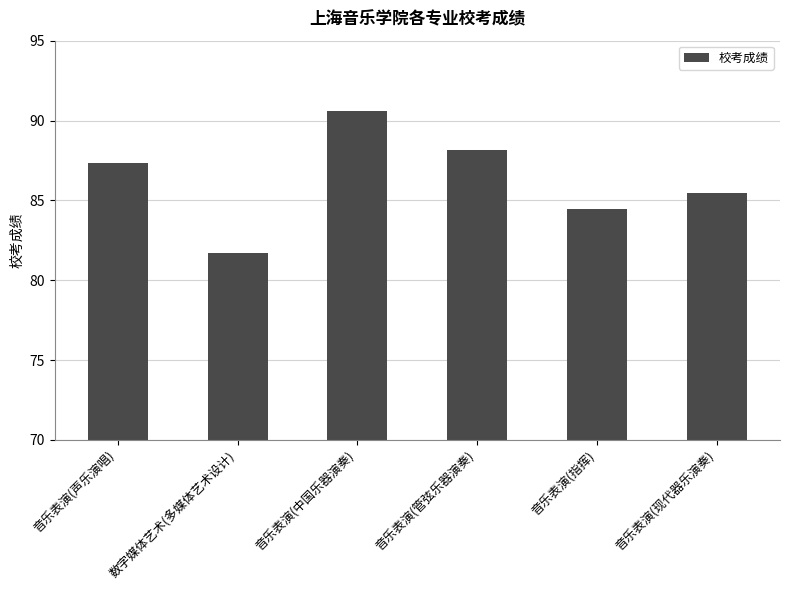

List the labels in order of value, largest first.

音乐表演(中国乐器演奏), 音乐表演(管弦乐器演奏), 音乐表演(声乐演唱), 音乐表演(现代器乐演奏), 音乐表演(指挥), 数字媒体艺术(多媒体艺术设计)